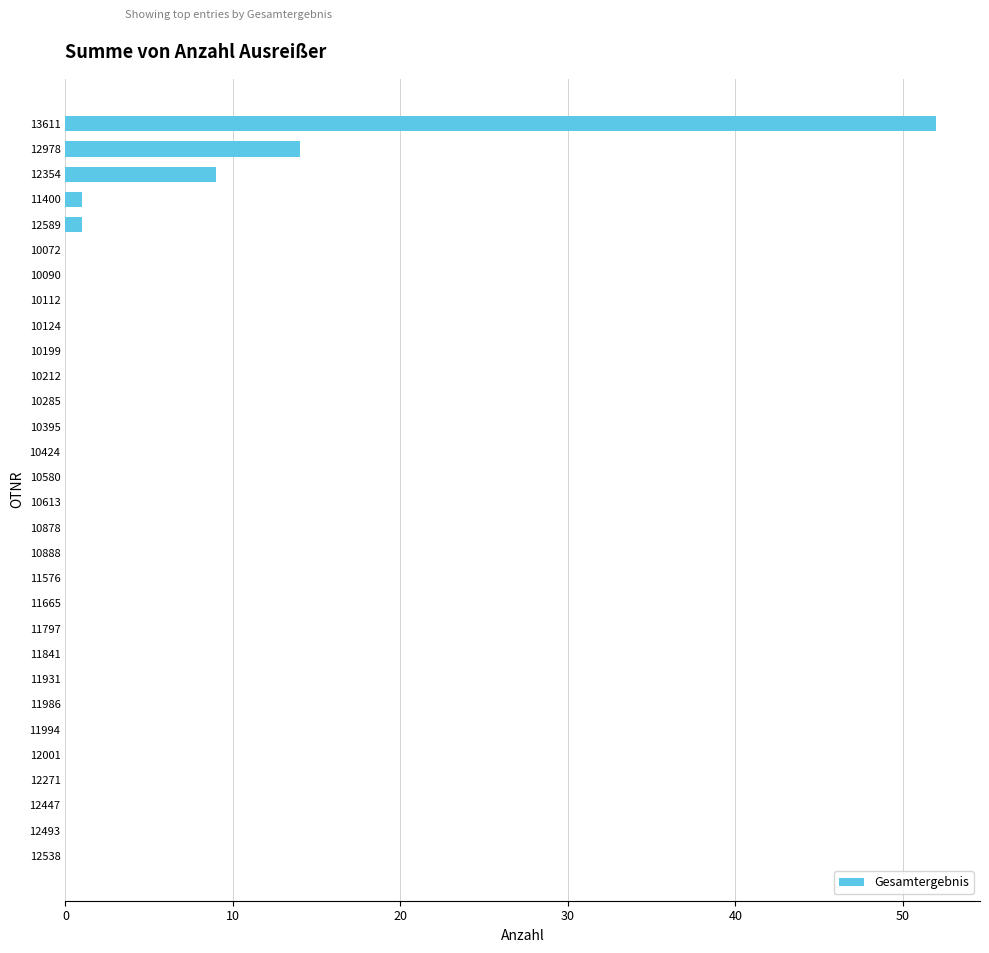

Are the bars horizontal?

Yes